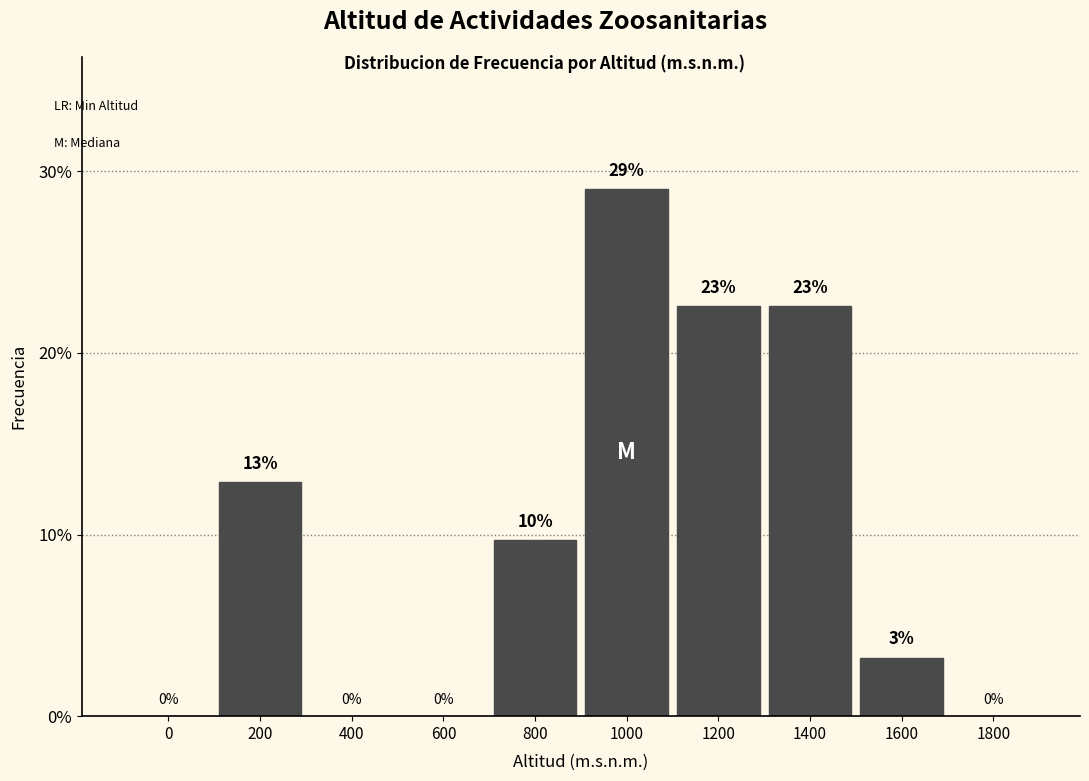

True or false: the data shows 6.2 at 800.

False